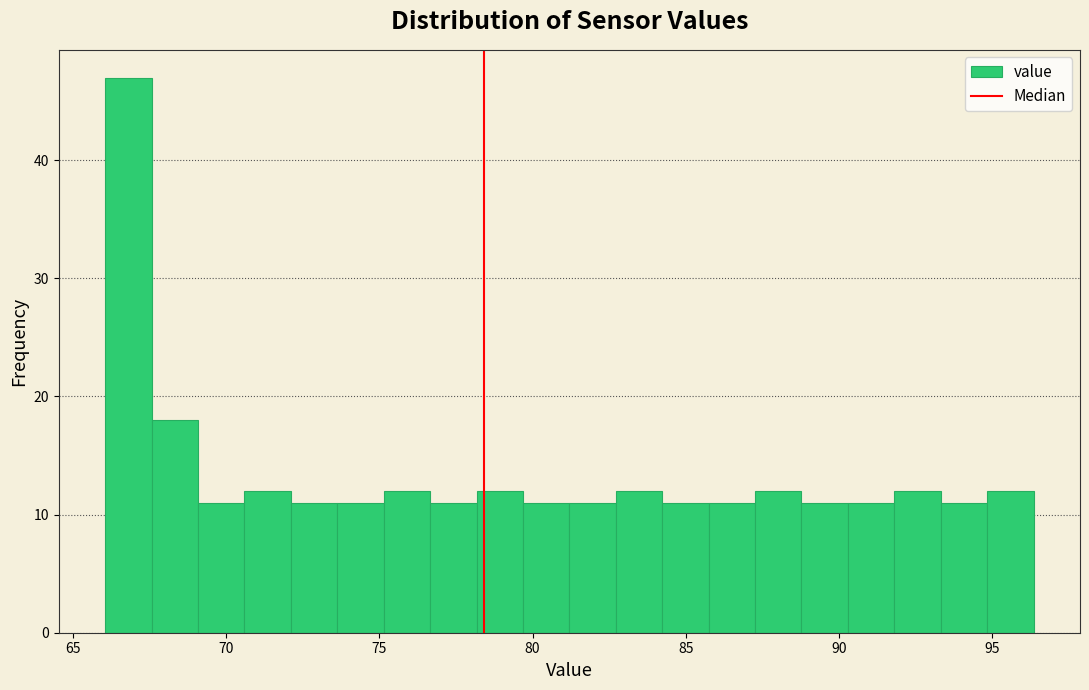

Around what value on the x-axis is the tallest bar? Give the approximate position of its centre, as read against the axis.

67.0